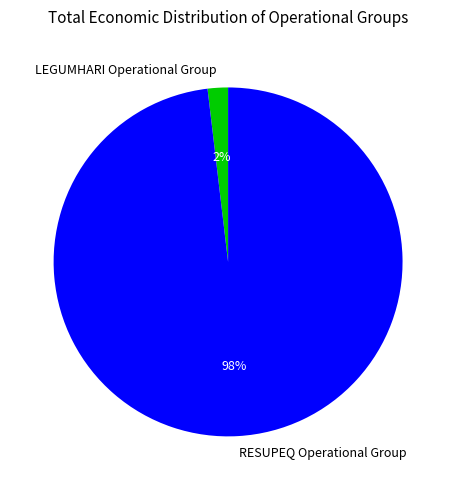

Do LEGUMHARI Operational Group and RESUPEQ Operational Group together represent more than half of the pie?

Yes